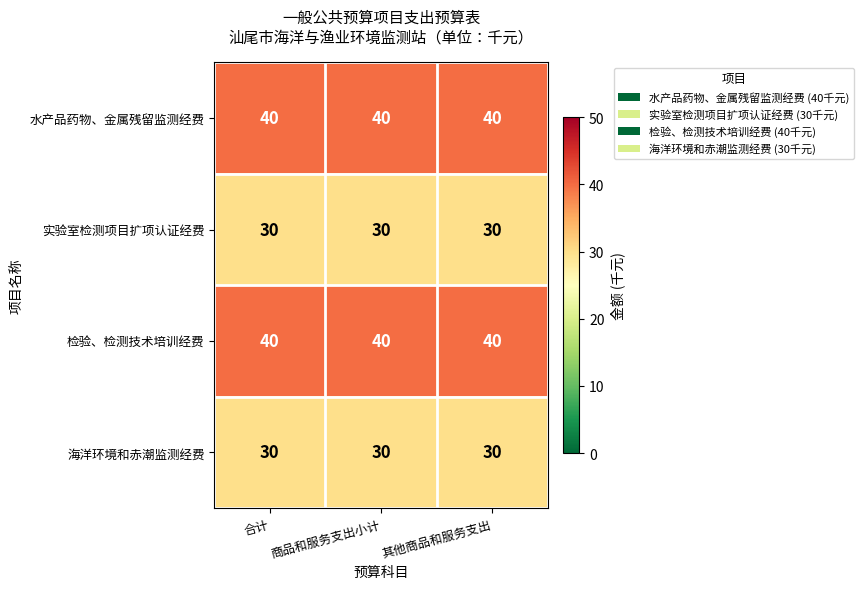

What is the total value across all series at 商品和服务支出小计?

140